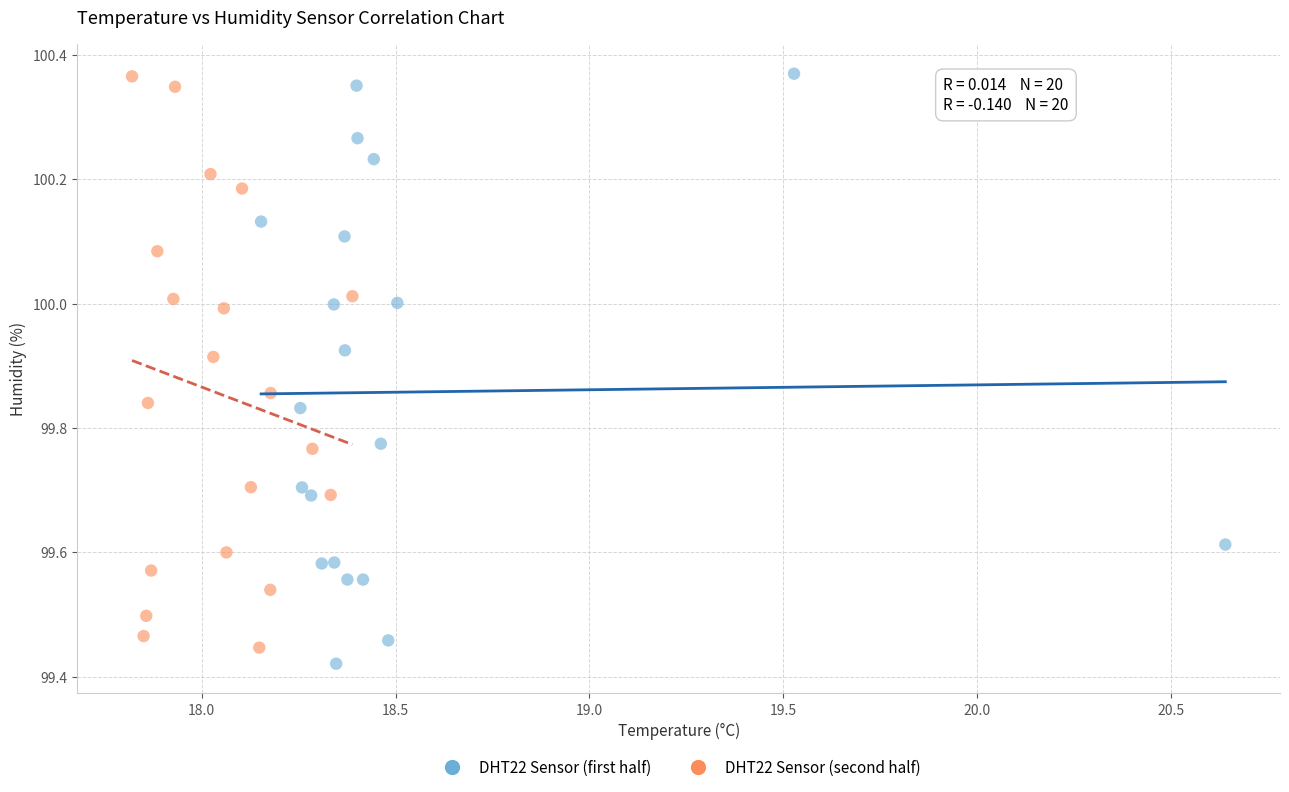

Which series reaches the minimum Y coordinate?

DHT22 Sensor (first half)